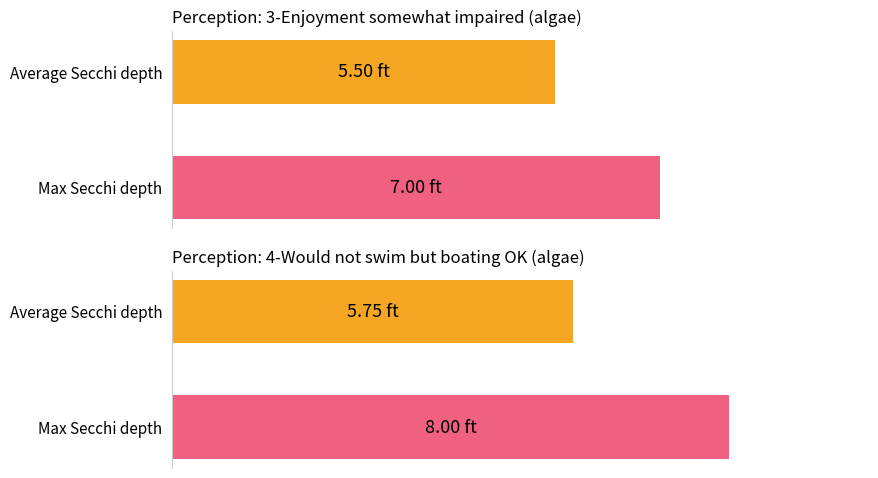

What is the value of the Average Secchi (ft) bar at the 4th from the left?

5.5